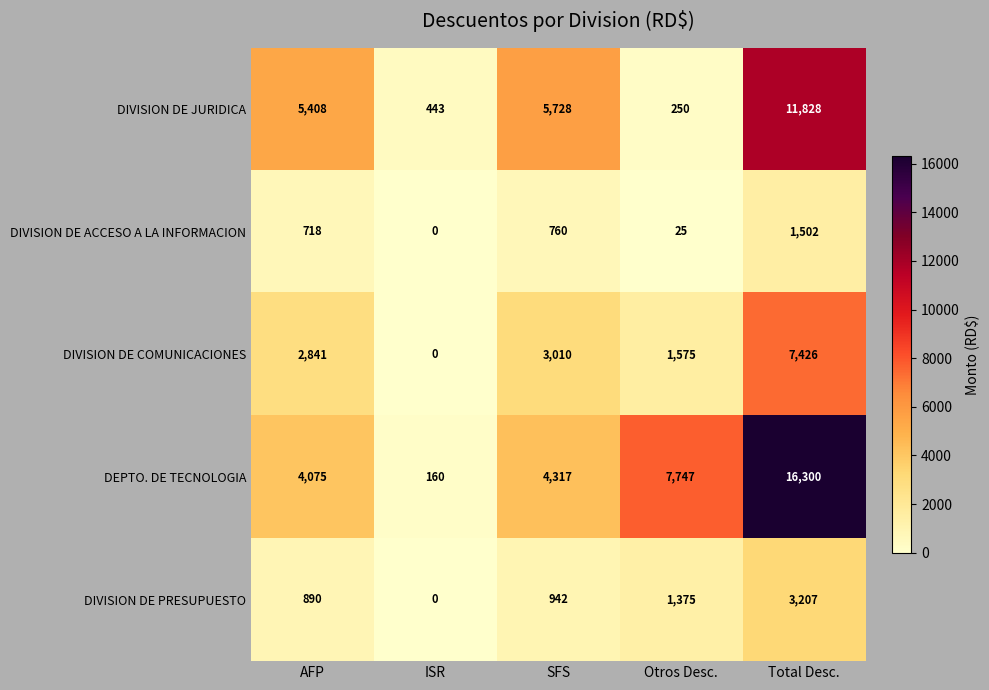

Which category has the highest value in the DIVISION DE PRESUPUESTO series?

Total Desc.